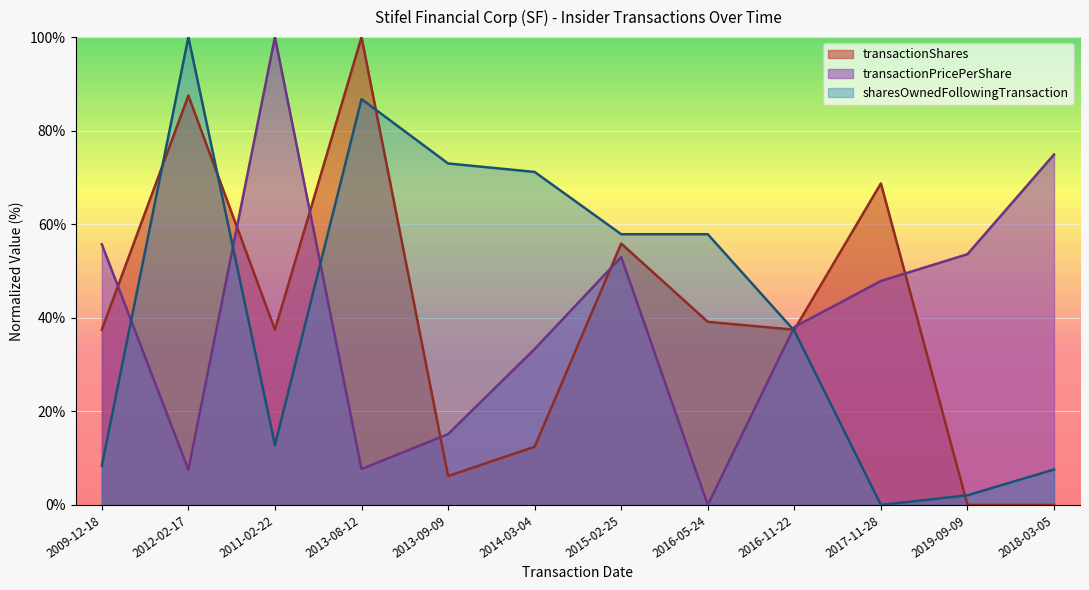

The transactionPricePerShare series shows 7.5 at 2012-02-17. True or false?

True